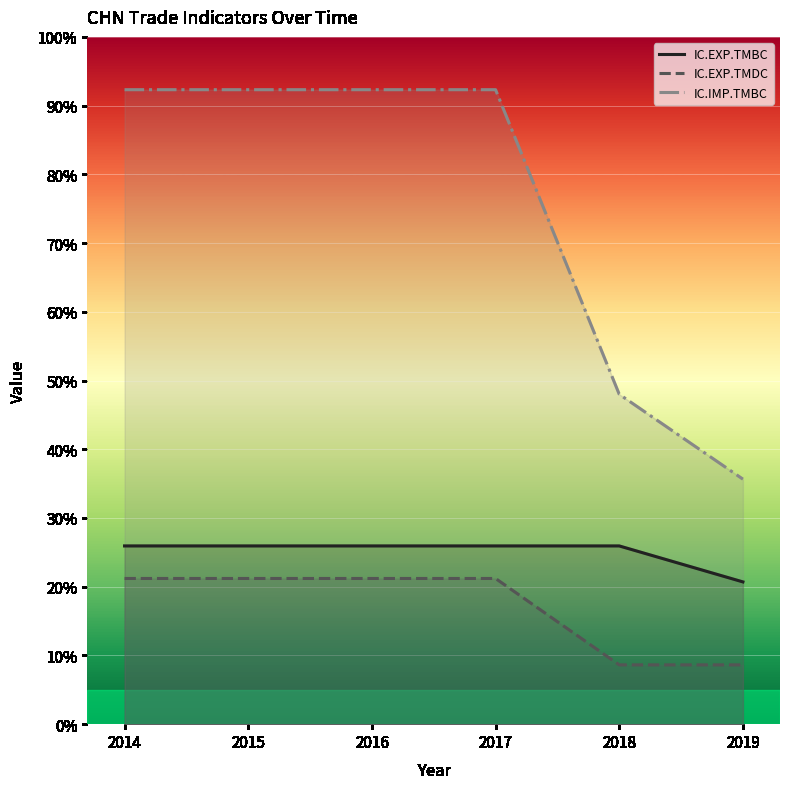

True or false: IC.EXP.TMDC and IC.EXP.TMBC intersect in this chart.

False